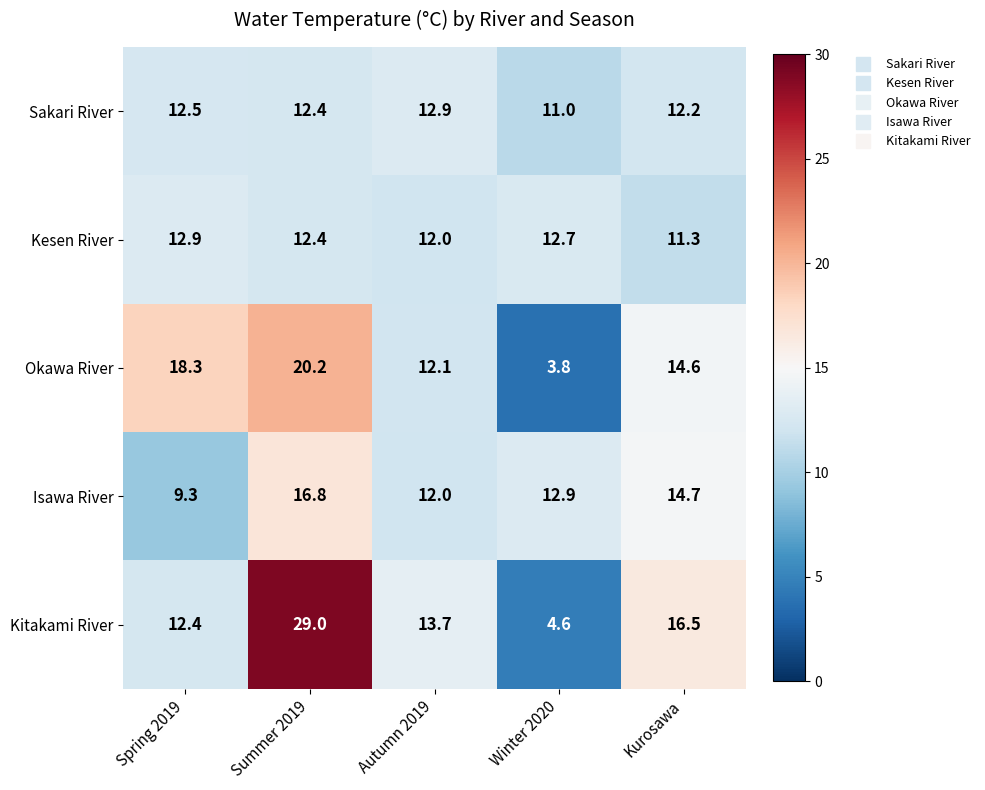

Reading left to right, what are all the values shown in this chart?

Sakari River: 12.5	12.4	12.9	11.0	12.2
Kesen River: 12.9	12.4	12.0	12.7	11.3
Okawa River: 18.3	20.2	12.1	3.8	14.6
Isawa River: 9.3	16.8	12.0	12.9	14.7
Kitakami River: 12.4	29.0	13.7	4.6	16.5